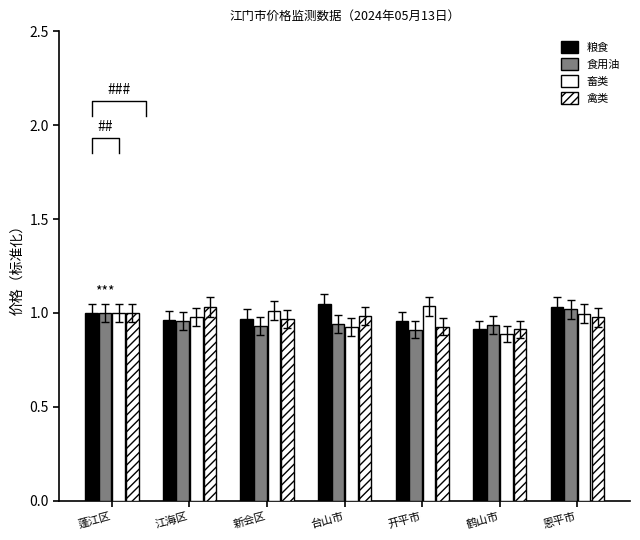

Reading left to right, extract all data points from this chart.

粮食: 1.0	1.0	1.0	1.1	1.0	0.9	1.0
食用油: 1.0	1.0	0.9	0.9	0.9	0.9	1.0
畜类: 1.0	1.0	1.0	0.9	1.0	0.9	1.0
禽类: 1.0	1.0	1.0	1.0	0.9	0.9	1.0